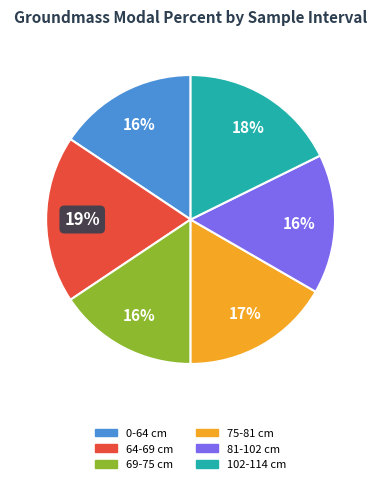

Is it true that 102-114 cm is 18% of the pie?

True